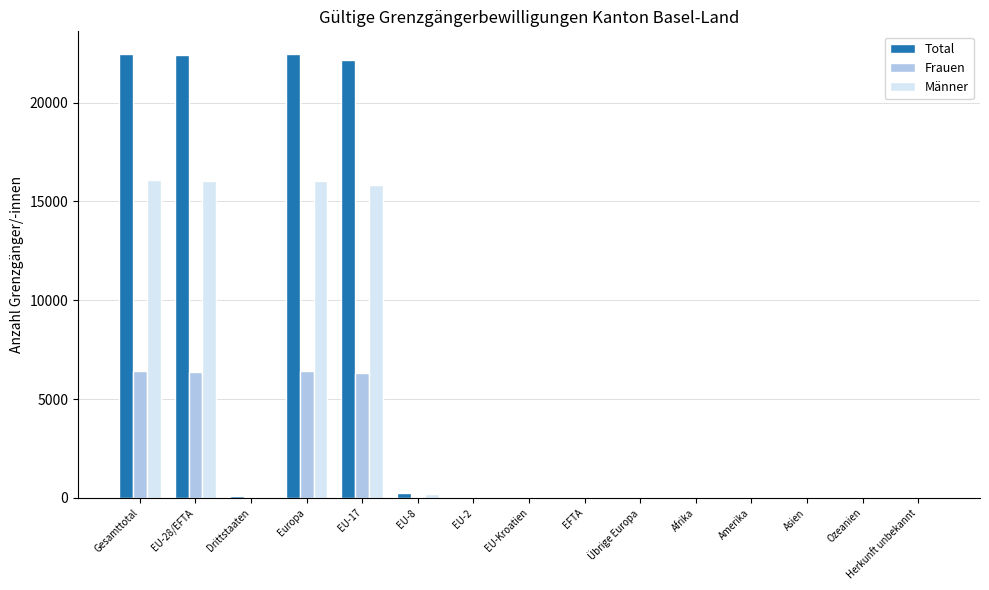

What is the highest value of the Total series?

22485